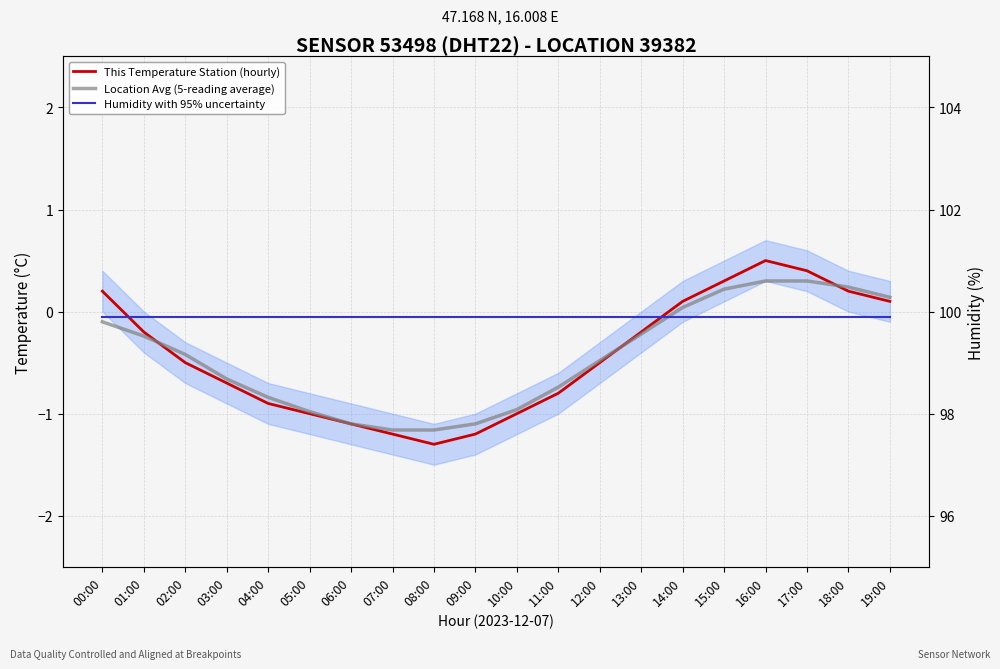

True or false: Humidity with 95% uncertainty and Location Avg (5-reading average) cross at least once.

False